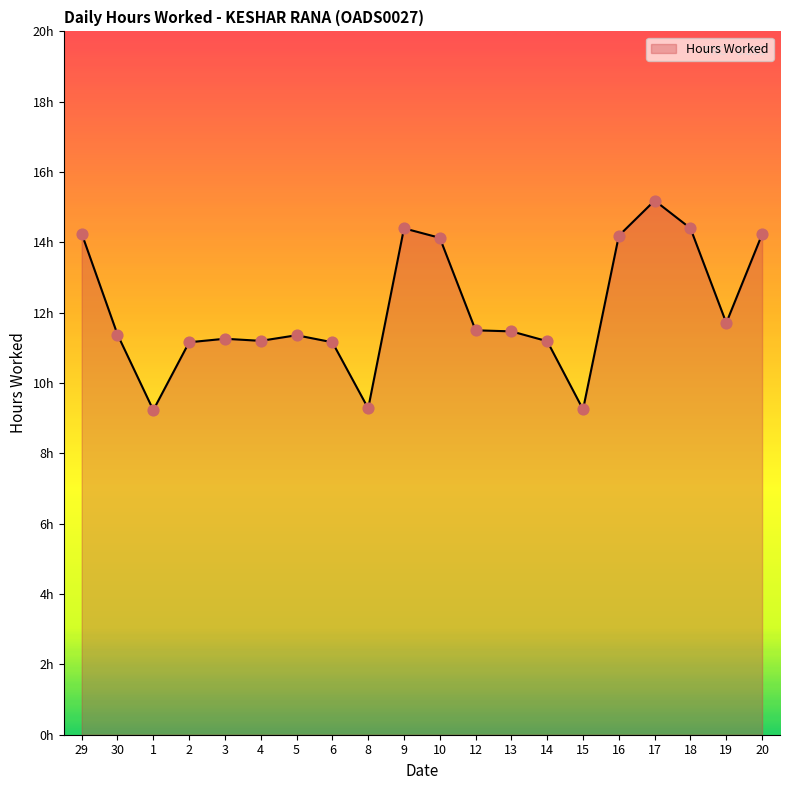

What is the ratio of the value at 29 to the value at 30?

1.3